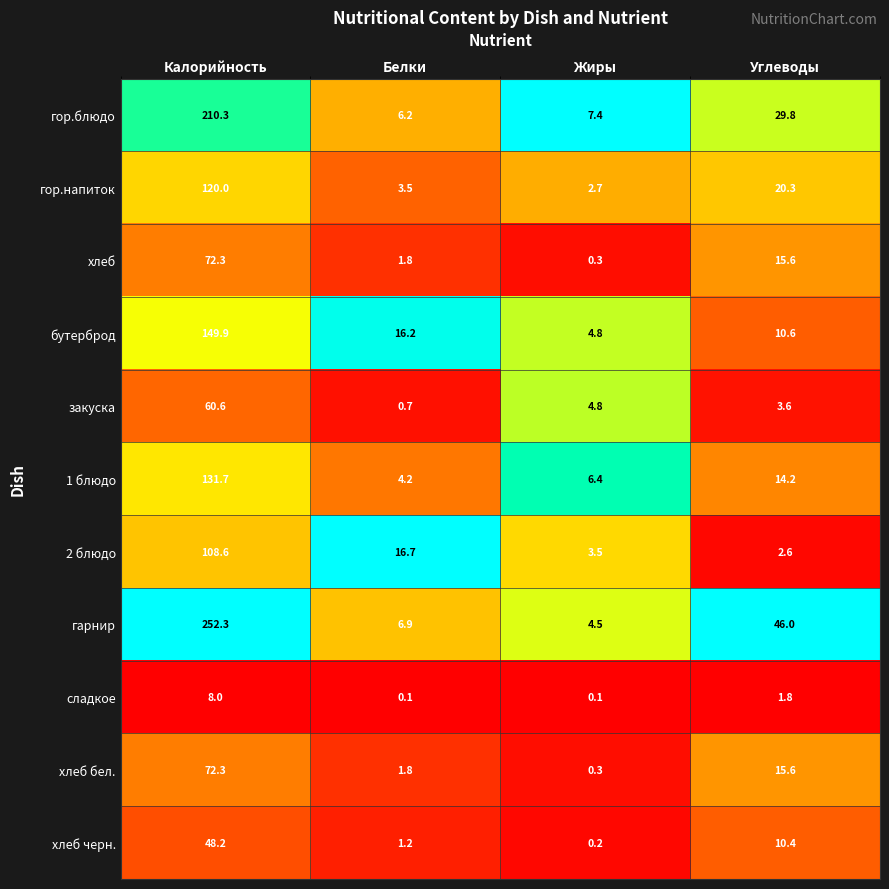

Which series has the largest total across all categories?

гарнир